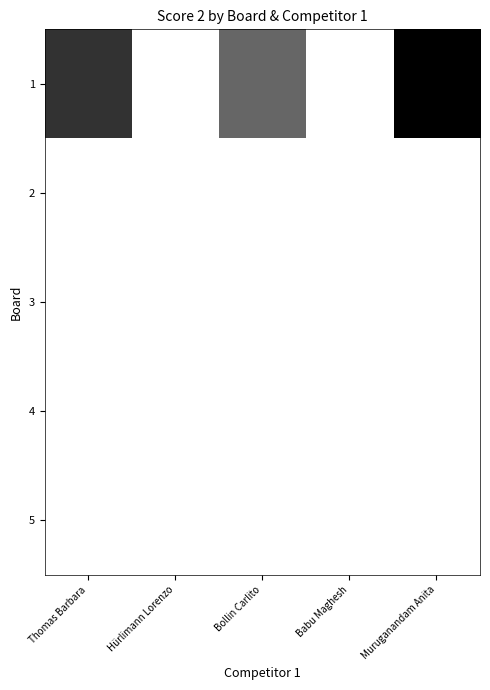

Which category has the lowest value across all series?

Hürlimann Lorenzo